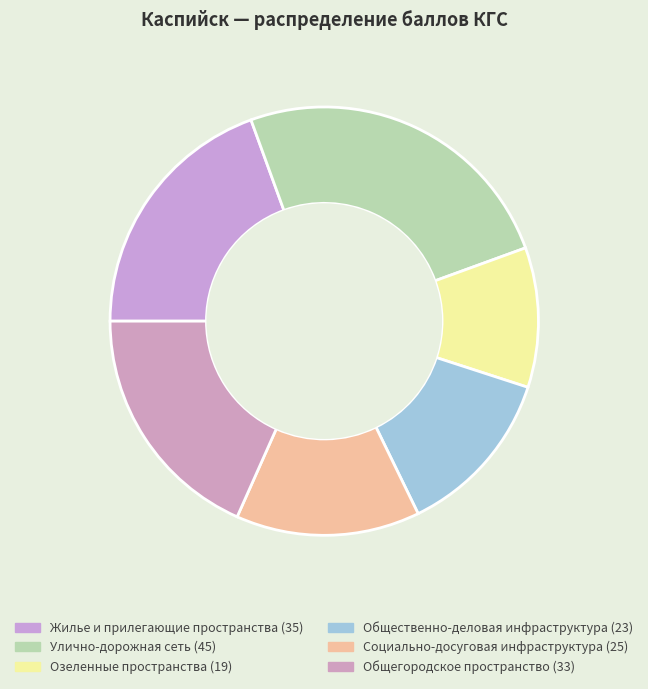

What is the total percentage of Жилье и прилегающие пространства and Общегородское пространство?

37.8%